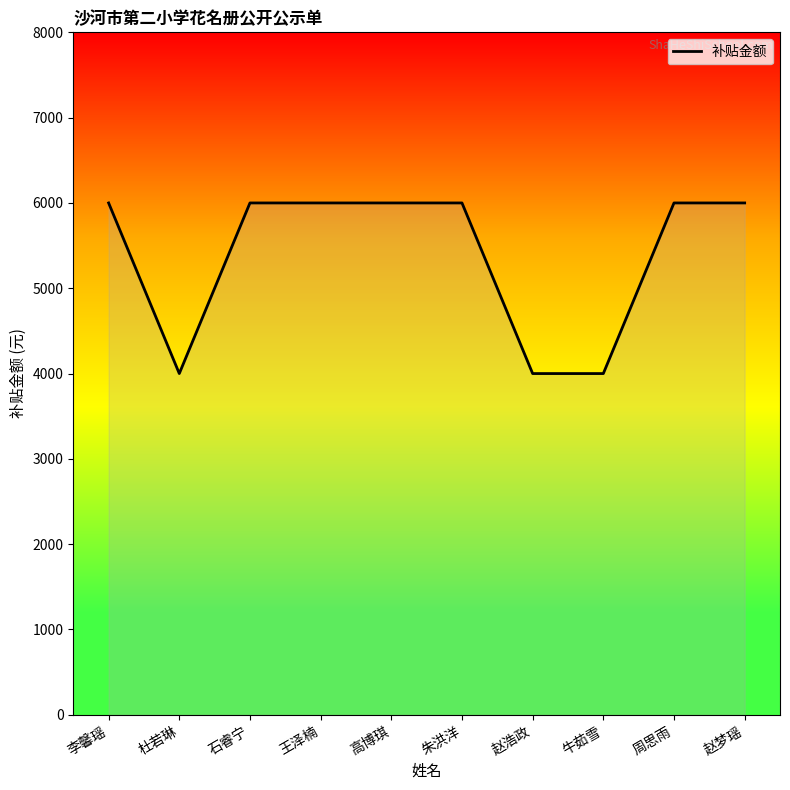

The chart shows a value of 10571 at 高博琪. True or false?

False